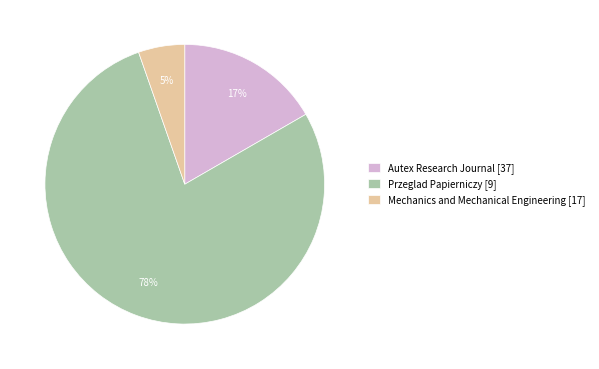

Between Mechanics and Mechanical Engineering [17] and Autex Research Journal [37], which is larger?

Autex Research Journal [37]